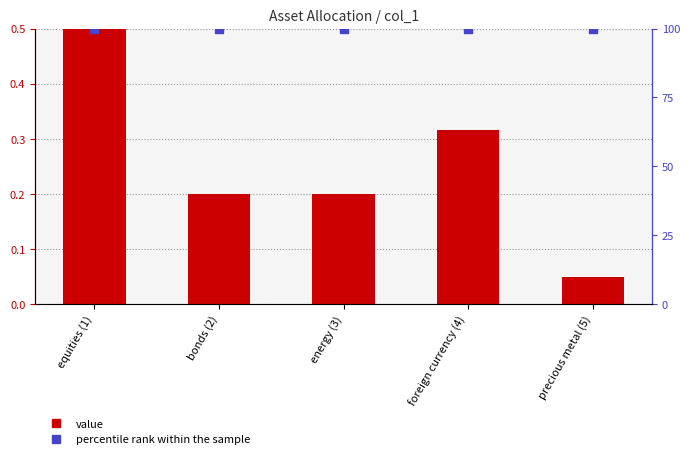

At which category is the sum across all series the highest?

equities (1)